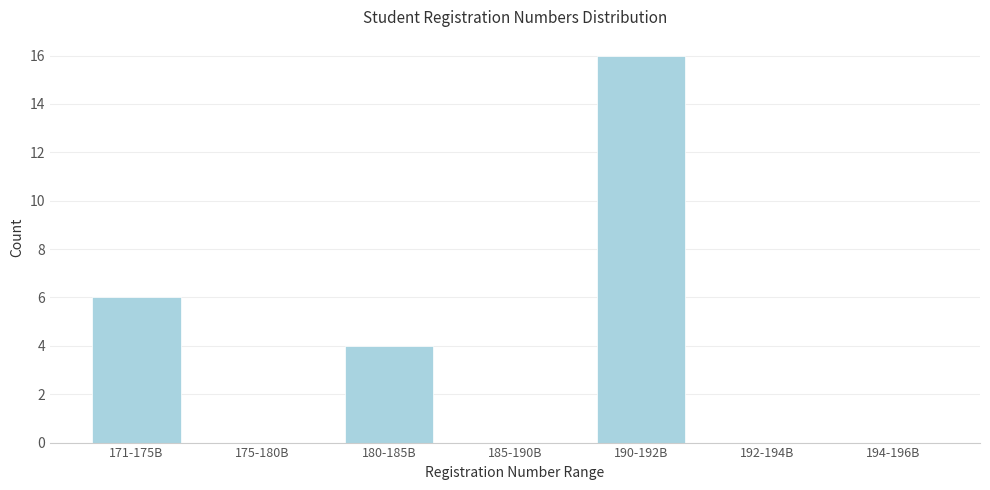

Reading left to right, list all the values displayed in this chart.

171-175B=6	175-180B=0	180-185B=4	185-190B=0	190-192B=16	192-194B=0	194-196B=0